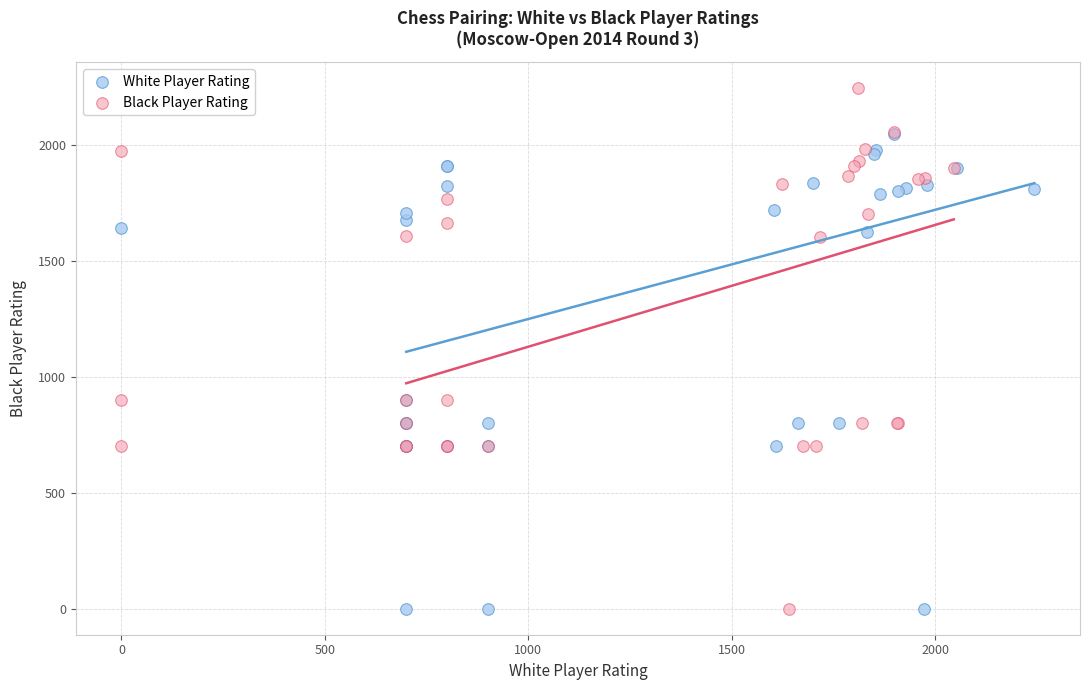

Which series has the widest spread of Y values?

Black Player Rating